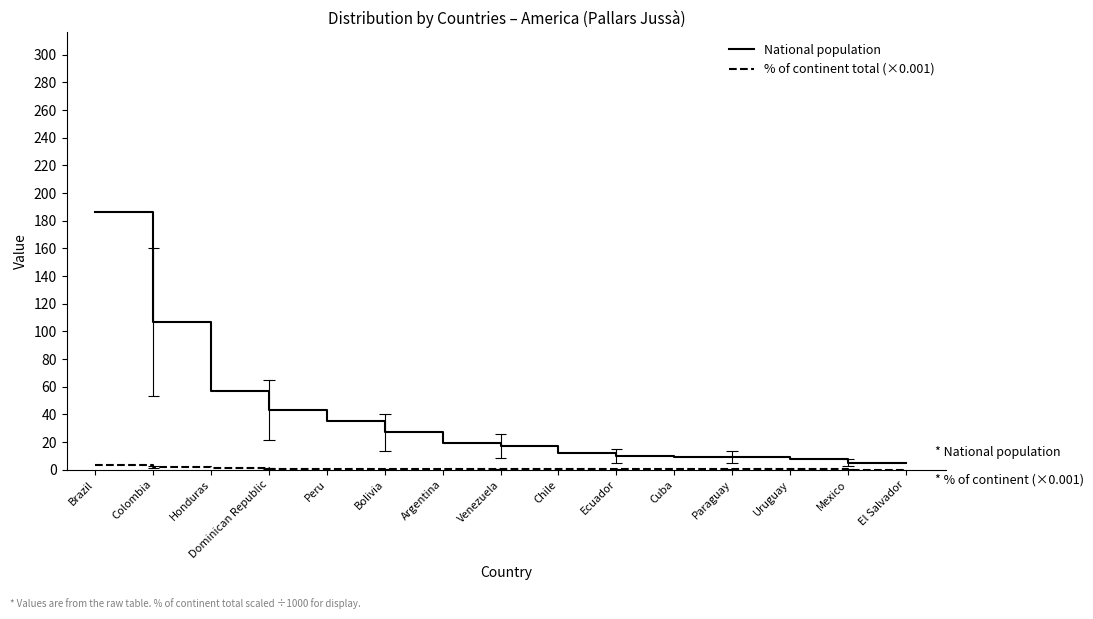

What is the value of the National population point at the 14th from the left?

5.0